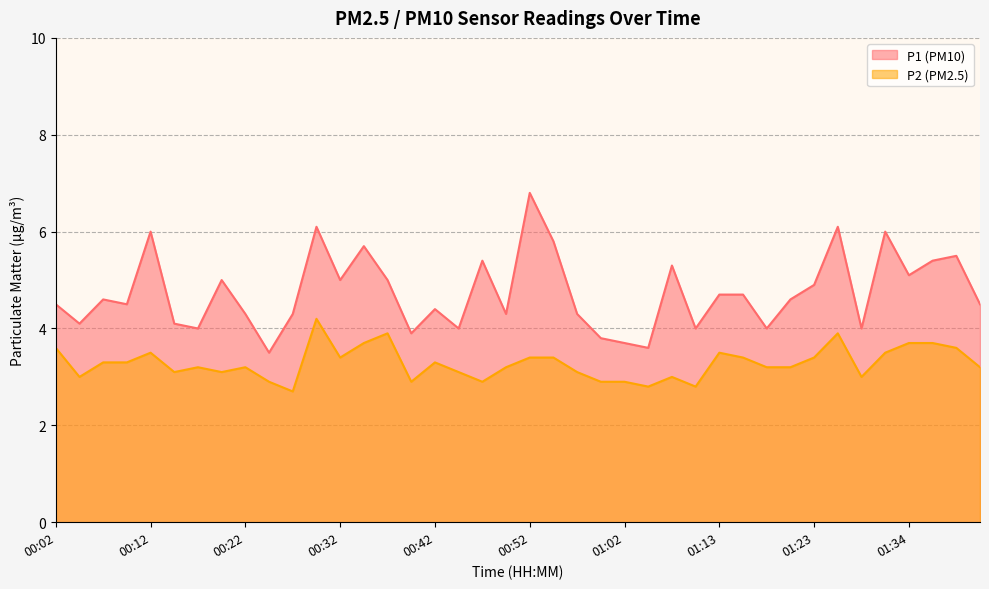

At which category is the sum across all series the highest?

00:30